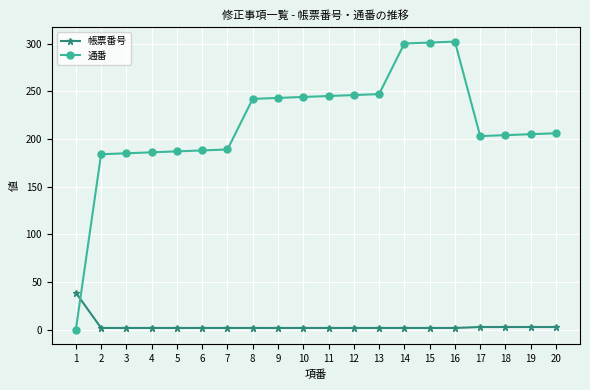

What is the difference between the maximum and minimum values in the 帳票番号 series?

37